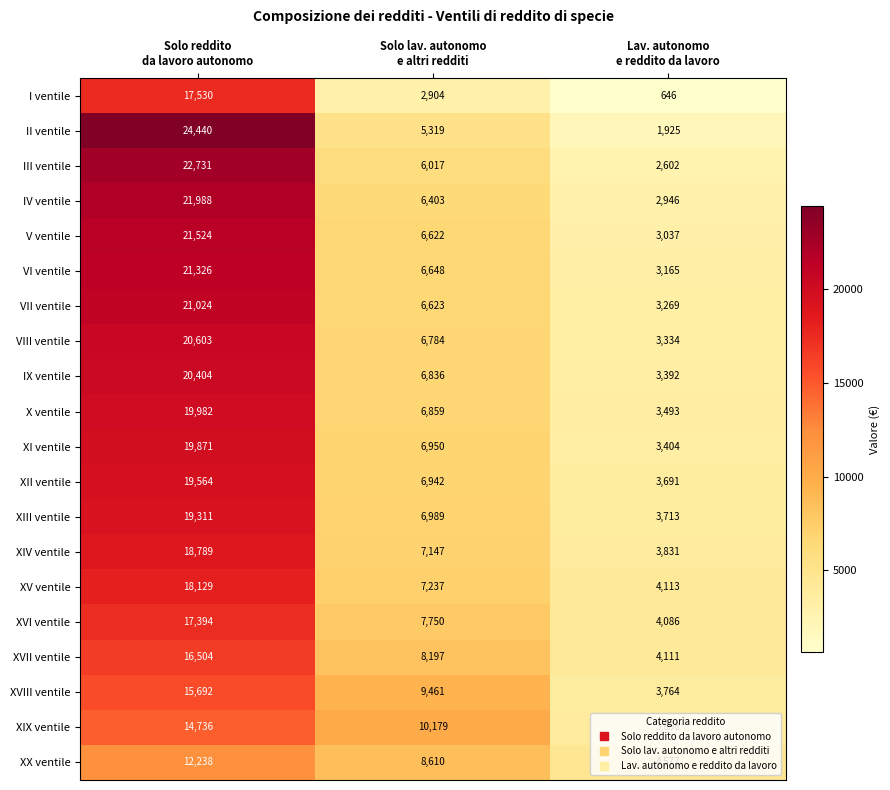

What is the total value across all series at Solo reddito
da lavoro autonomo?

383780